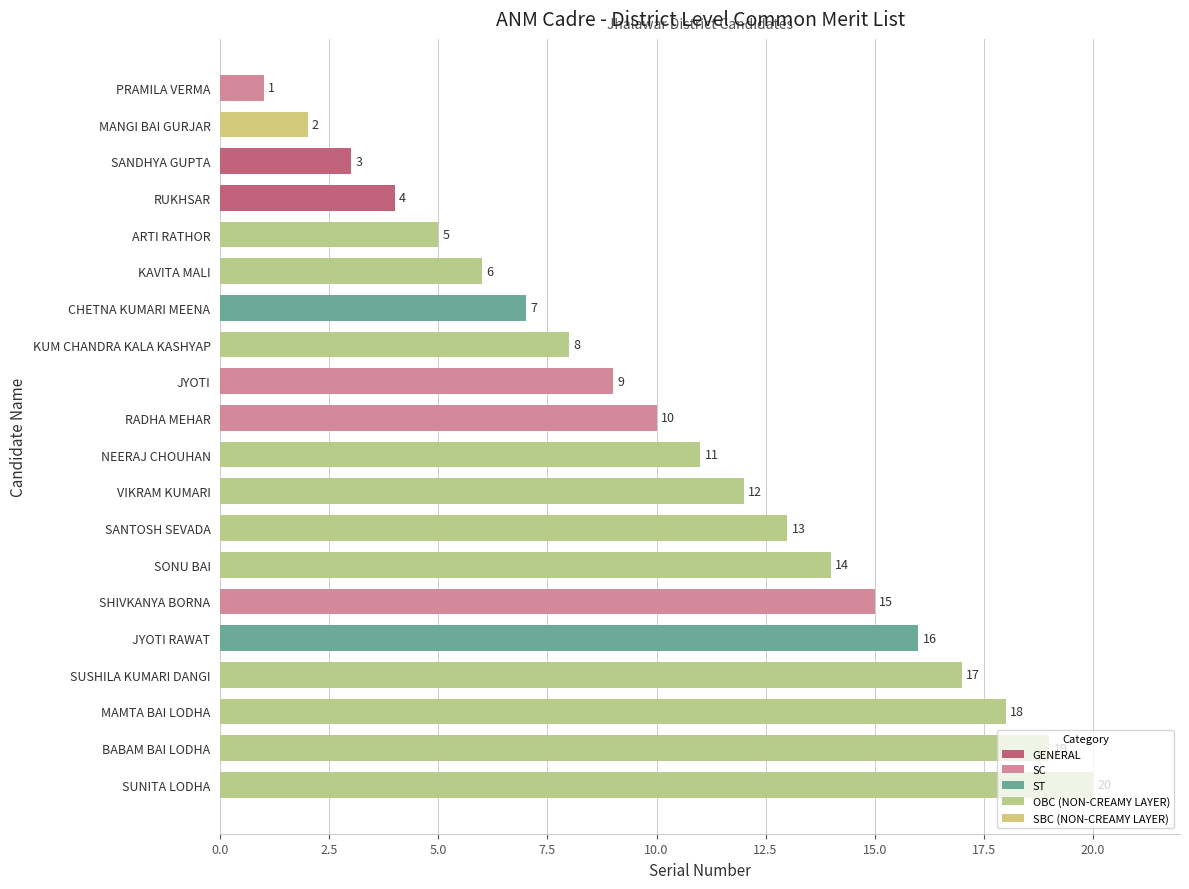

What is the change in value from SONU BAI to NEERAJ CHOUHAN?

-3